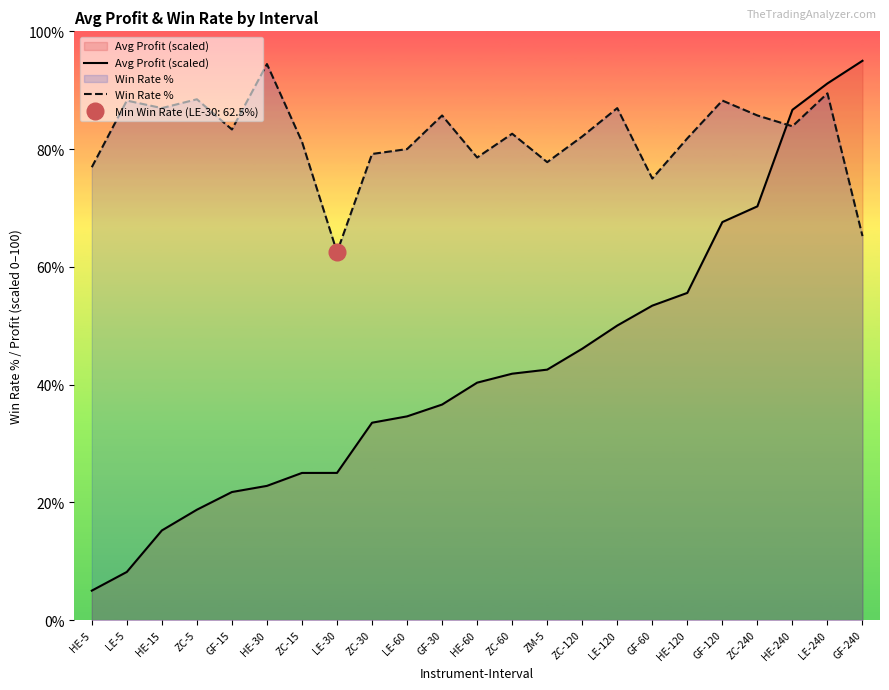

What is the value of the Avg Profit (scaled) point at the 13th from the left?

41.8